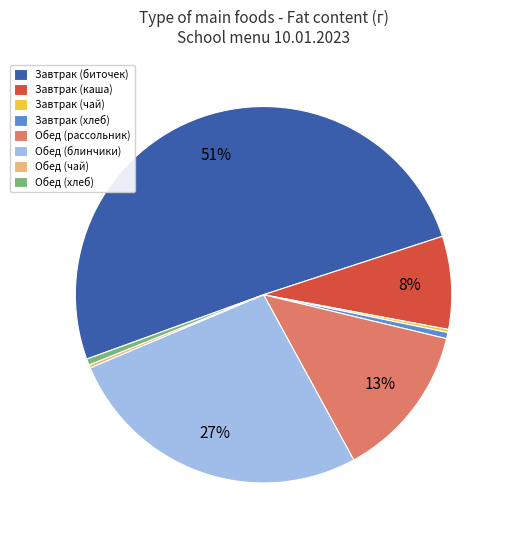

What is the majority slice?

Завтрак (биточек)